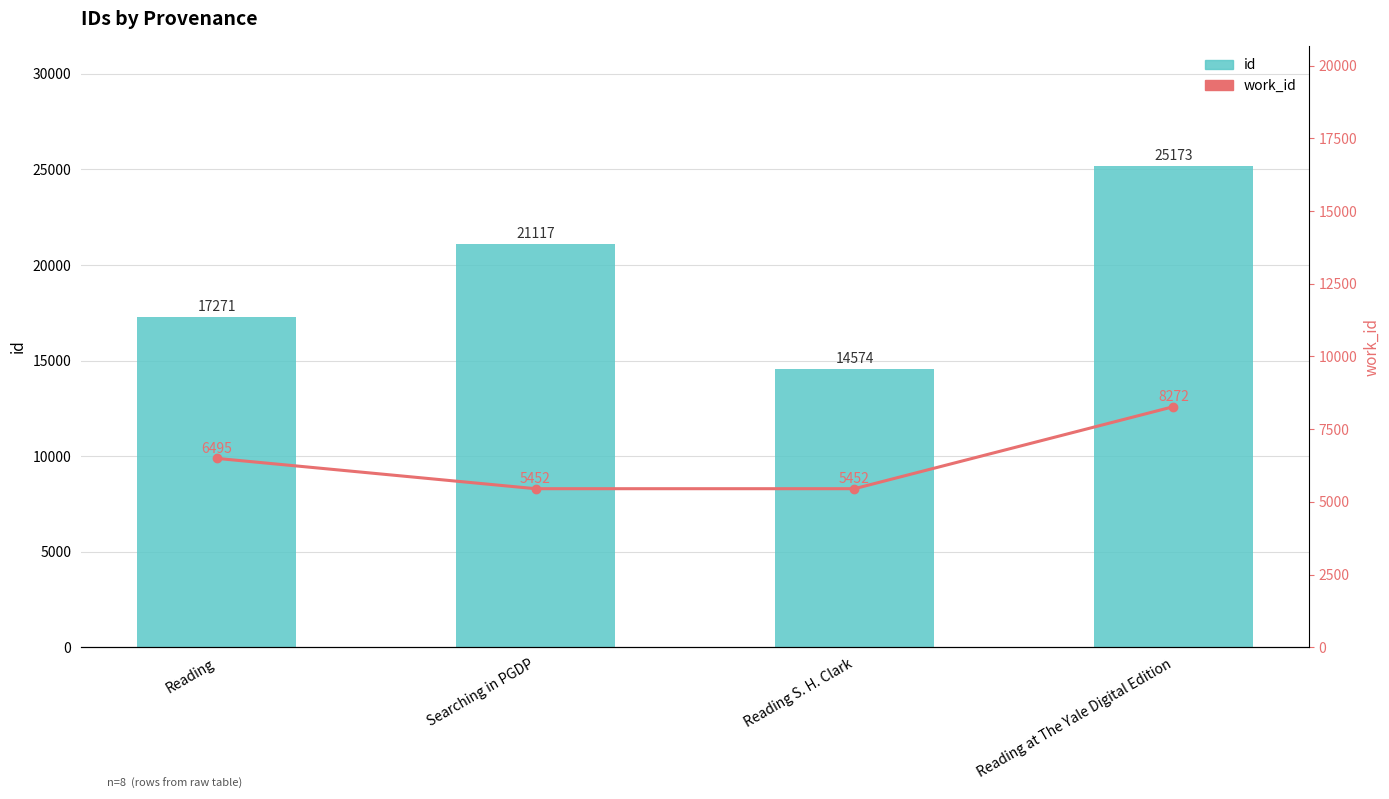

What is the value of the id bar at the 2nd from the left?

21117